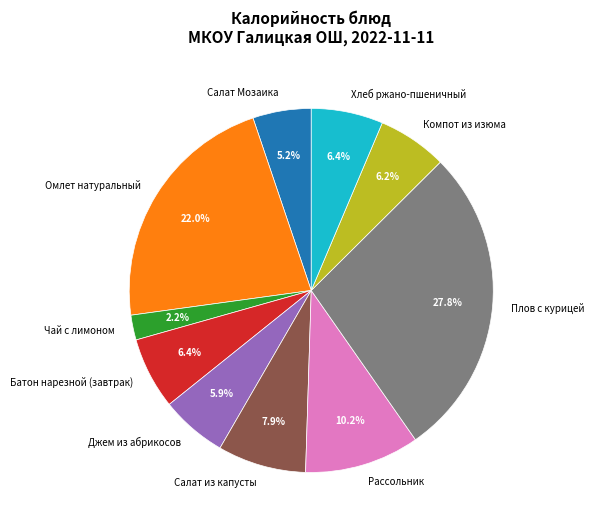

Approximately how many times larger is the value at Батон нарезной (завтрак) compared to Салат из капусты?

0.8